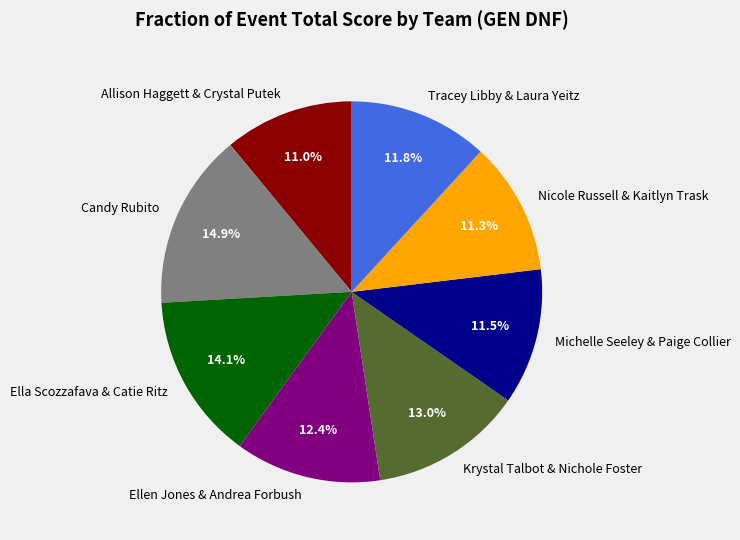

Does any single category account for the majority?

No